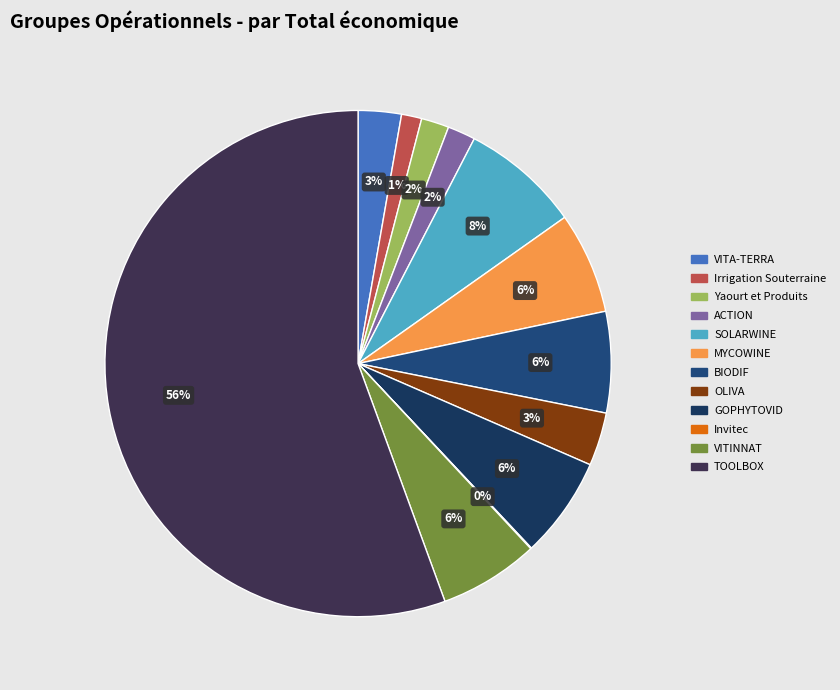

Count the number of slices in the pie.

12